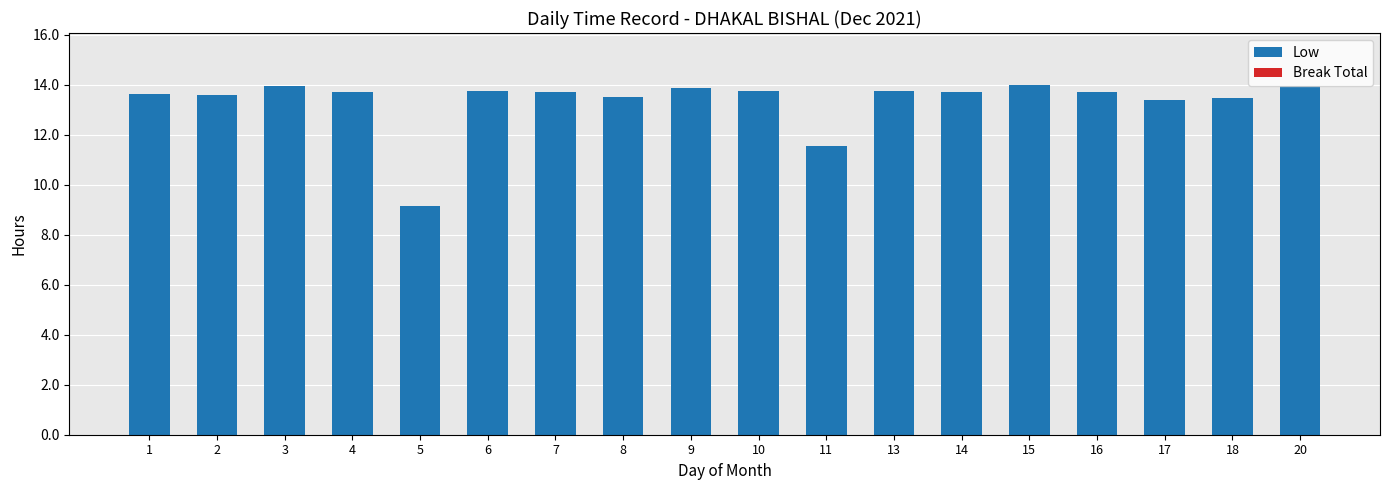

True or false: the data shows 8.5 at 9.

False